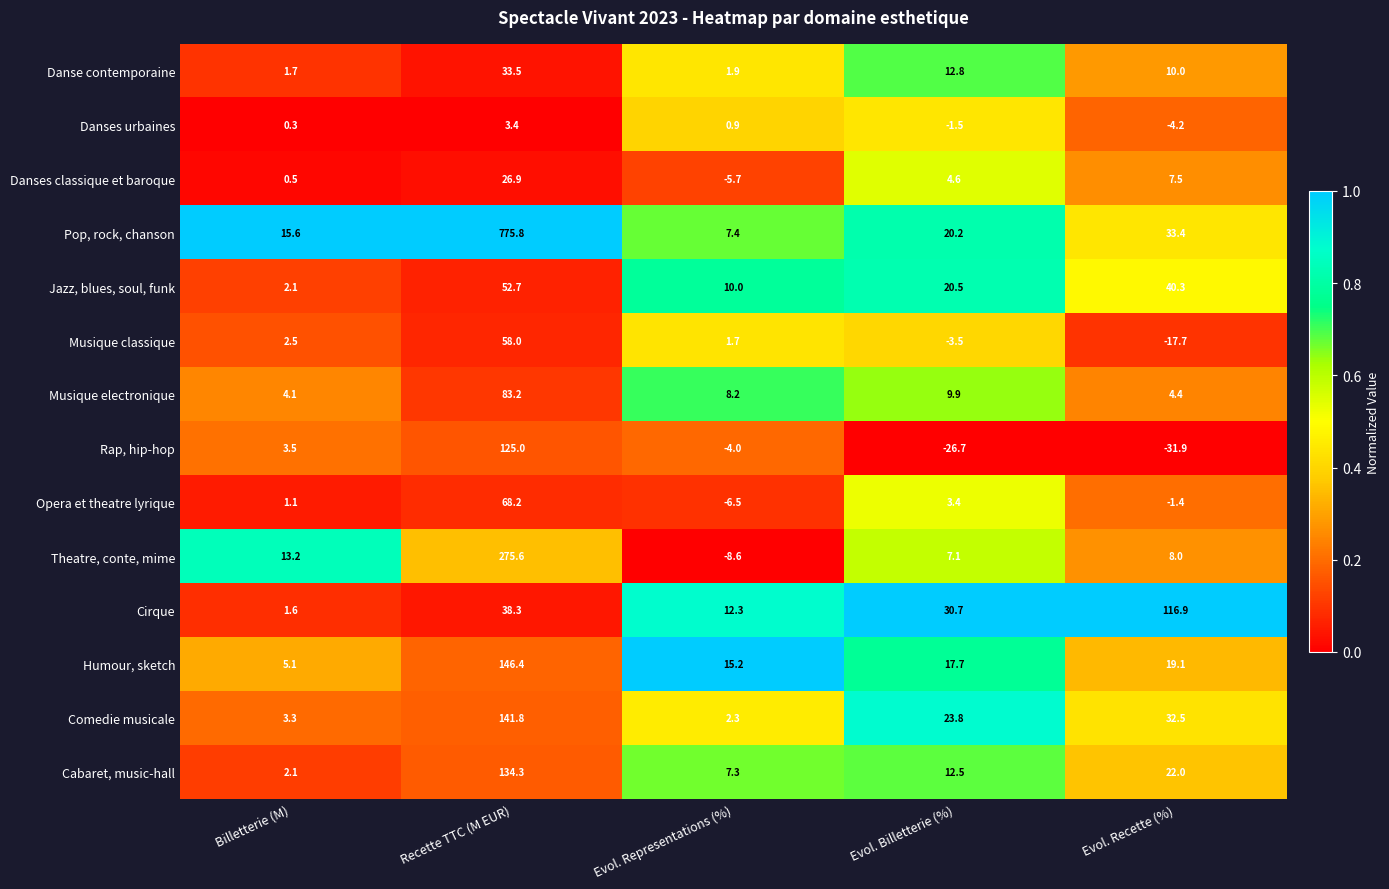

Which series has the largest total across all categories?

Pop, rock, chanson